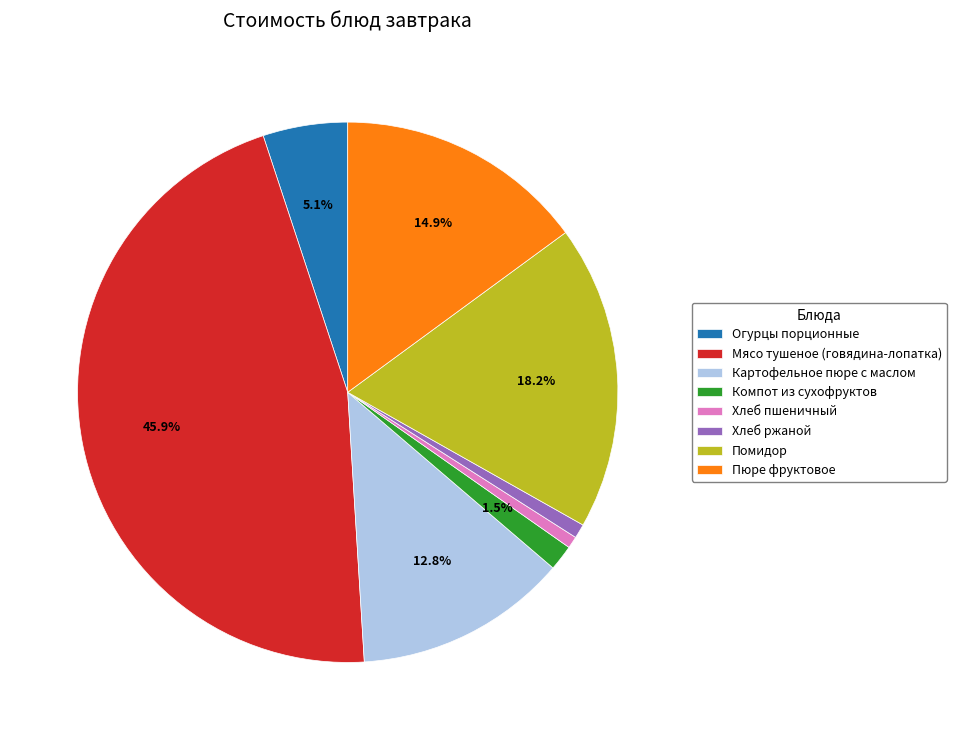

Which category has the biggest portion of the pie?

Мясо тушеное (говядина-лопатка)